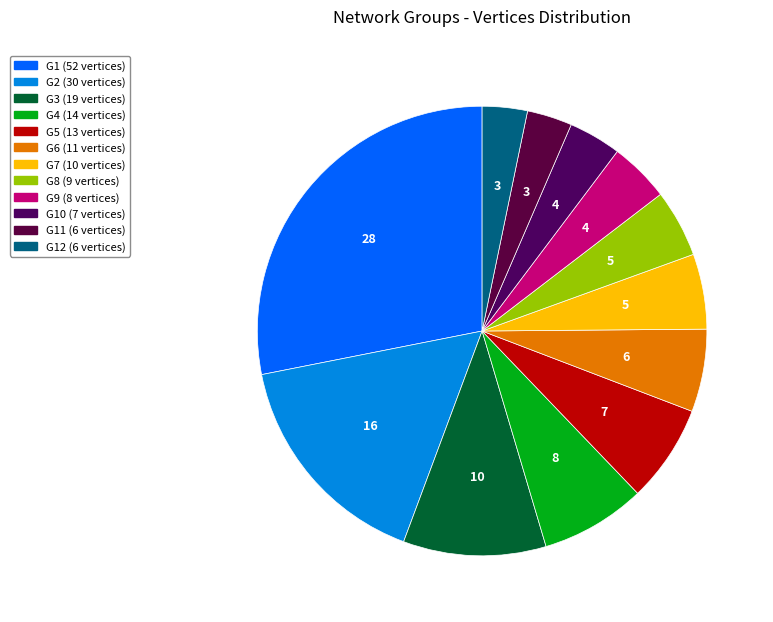

Count the number of slices in the pie.

12